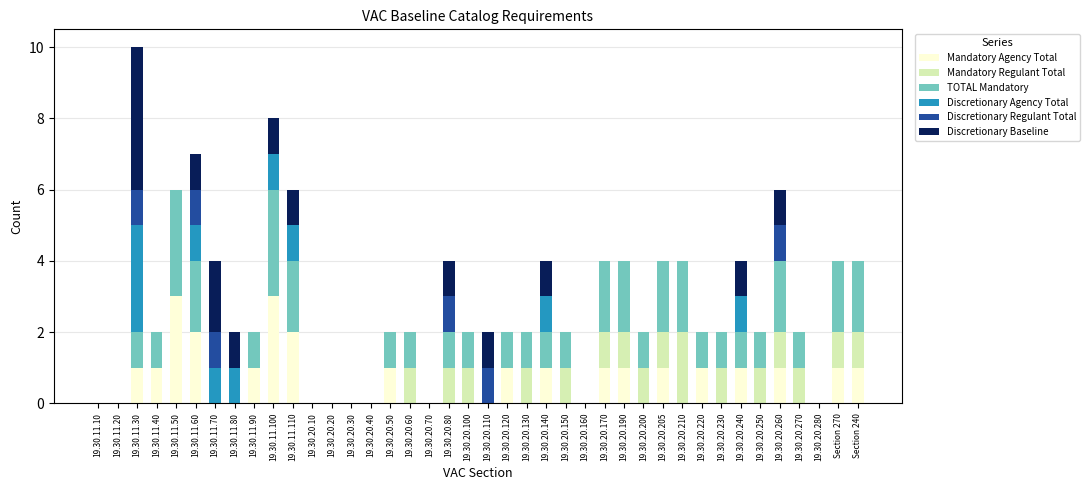

At which category is the sum across all series the highest?

19.30.11.30